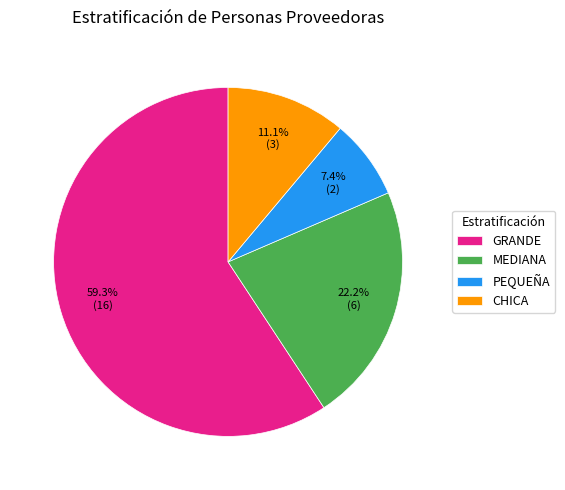

How much of the chart is everything except PEQUEÑA?

92.6%